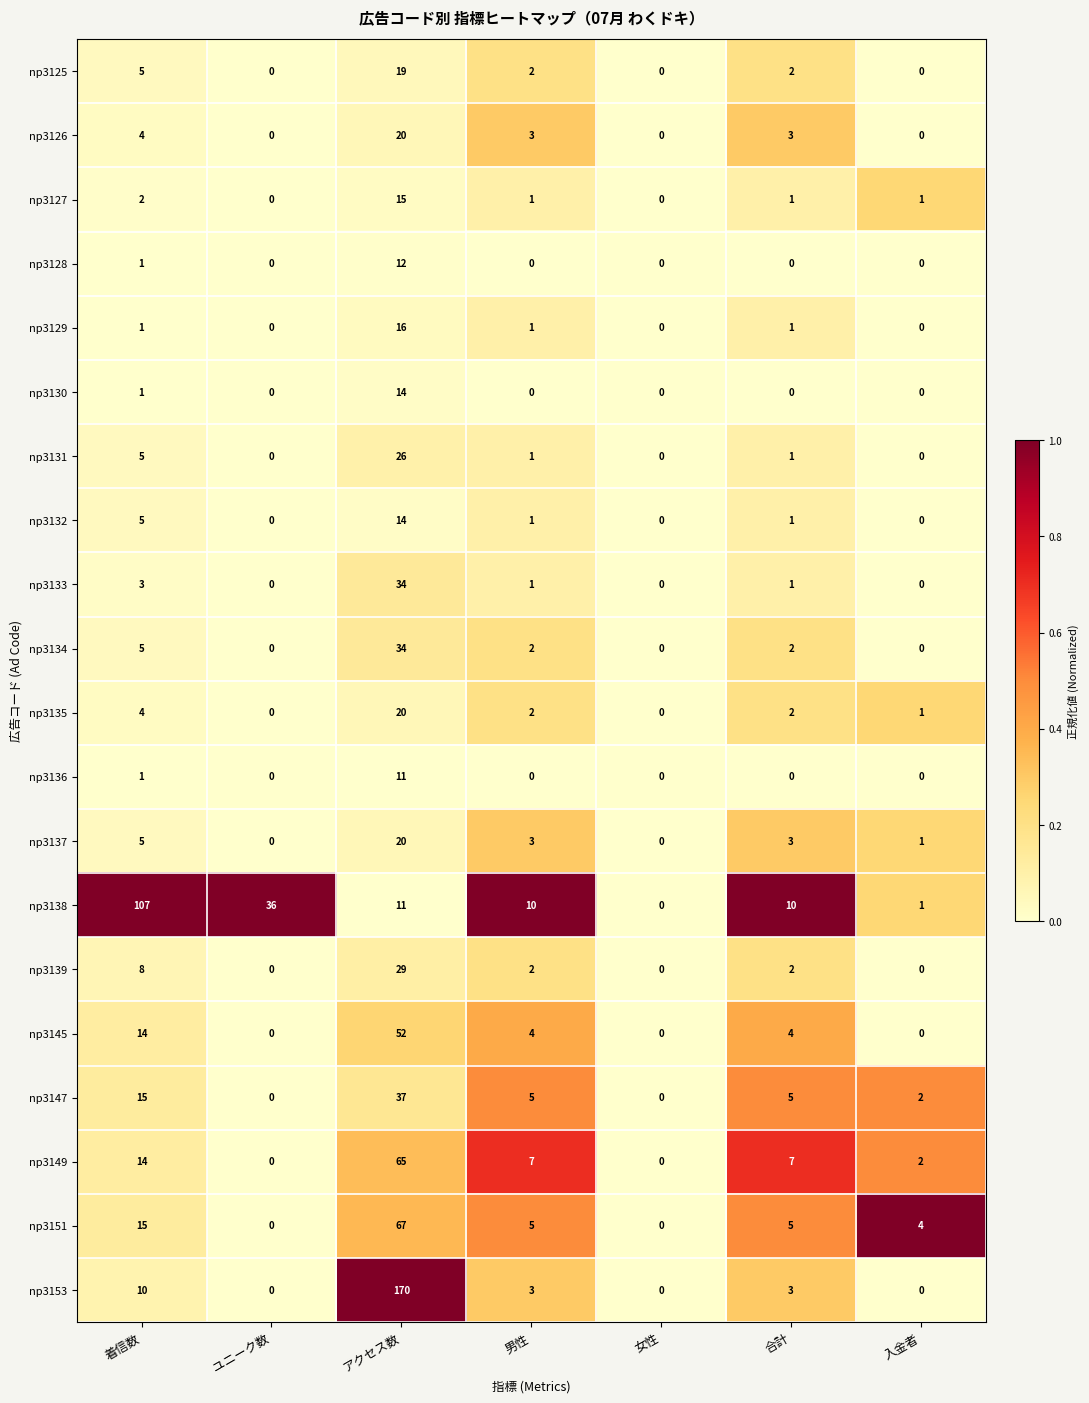

Which series changed the most between 着信数 and 合計?

np3138